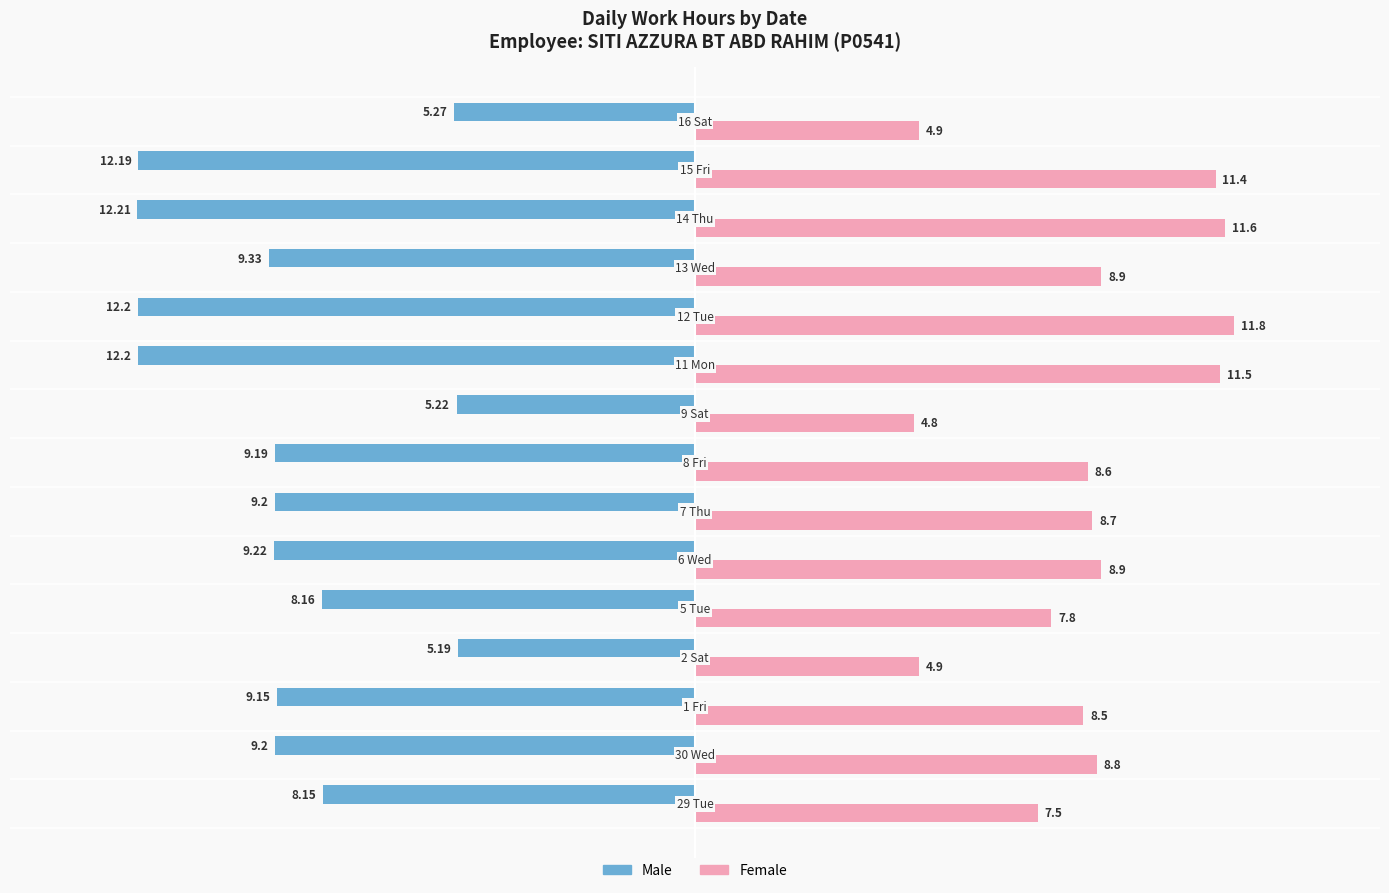

What is the lowest value of the Female series?

4.8